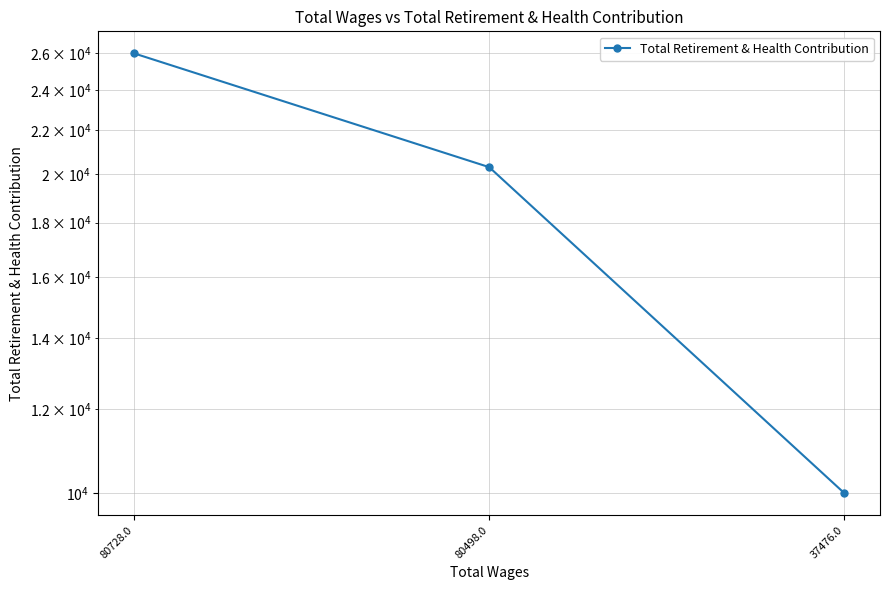

Reading left to right, list all the values displayed in this chart.

25998	20304	10000